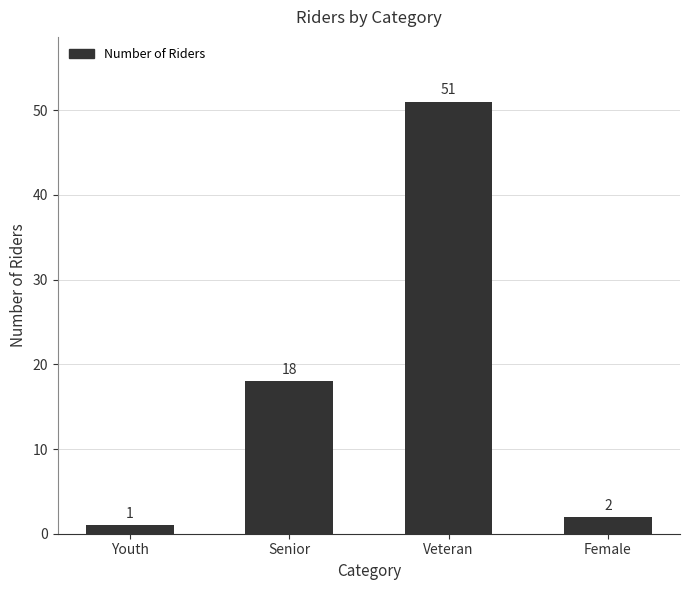

What is the difference between the second highest and minimum values?

17